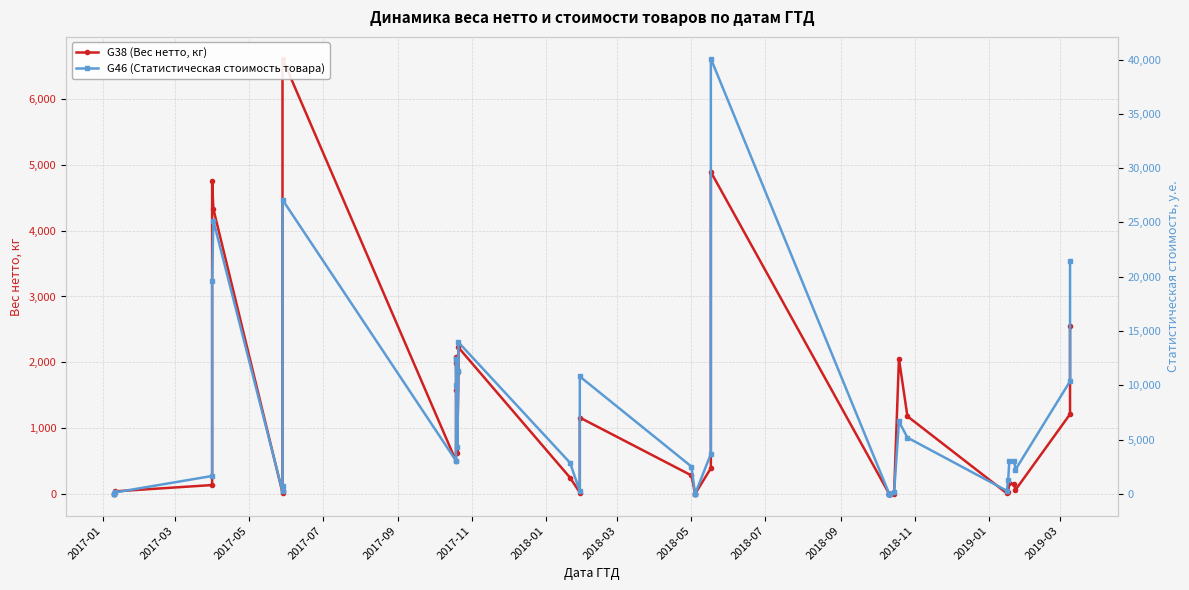

True or false: G46 (Статистическая стоимость товара) and G38 (Вес нетто, кг) intersect in this chart.

False